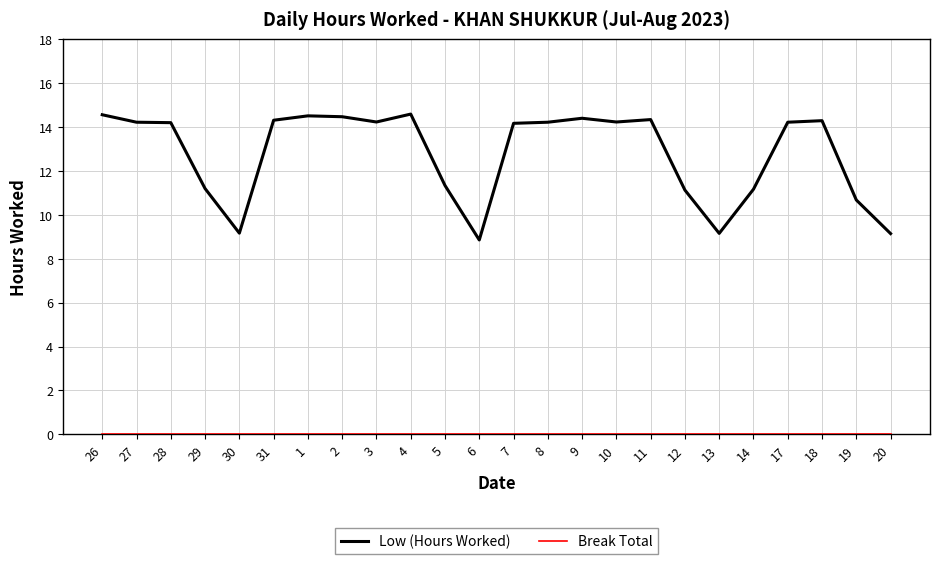

What position from the left is 14?

20